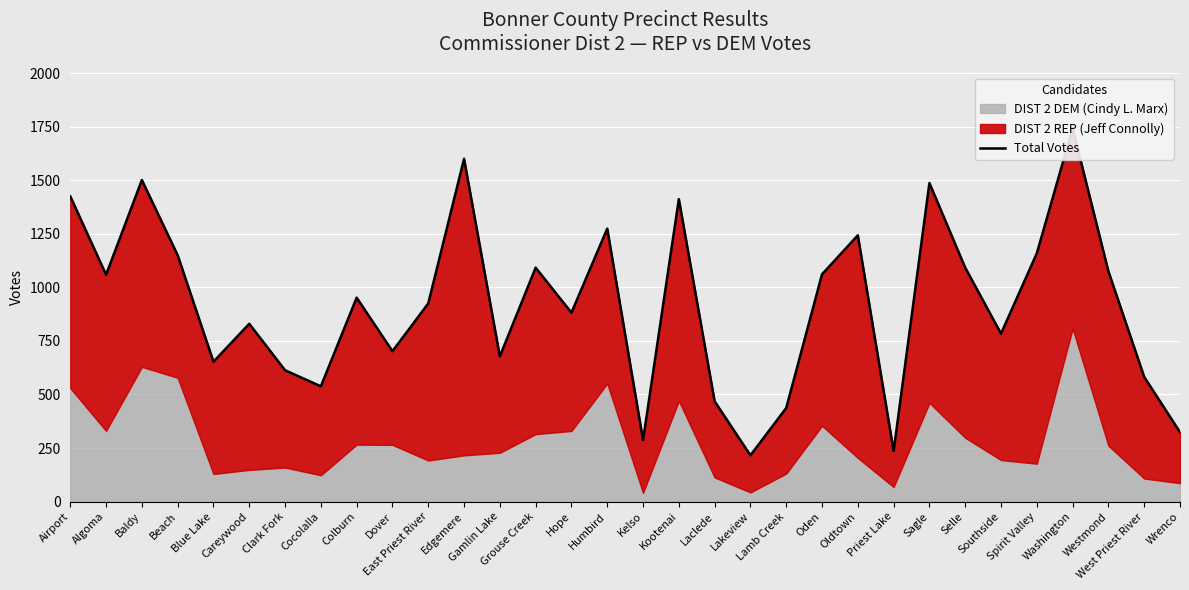

What is the maximum value shown in the chart?

1742